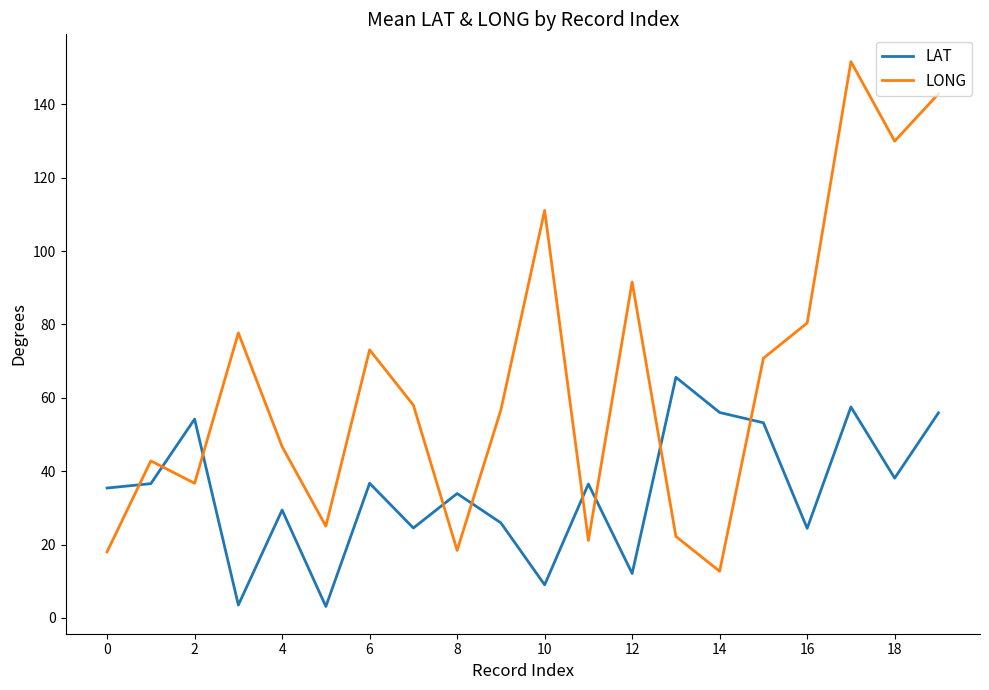

Rank the series by their maximum value, from highest to lowest.

LONG, LAT